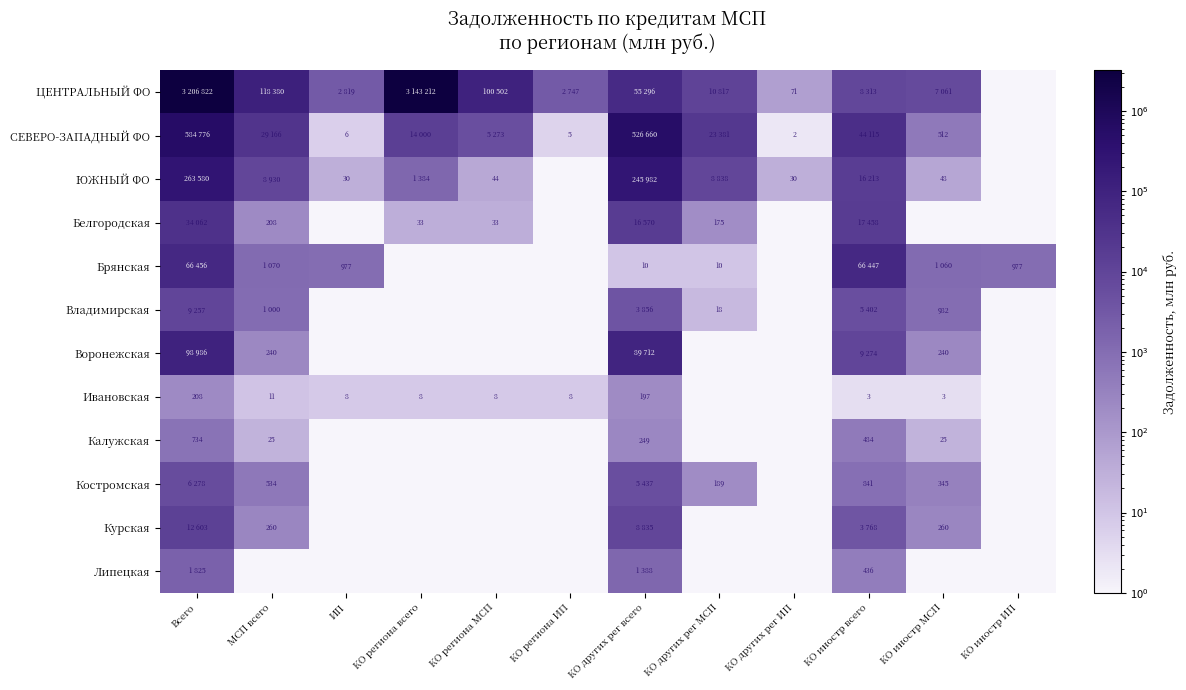

True or false: Владимирская has a value of 982.0 at КО иностр МСП.

True